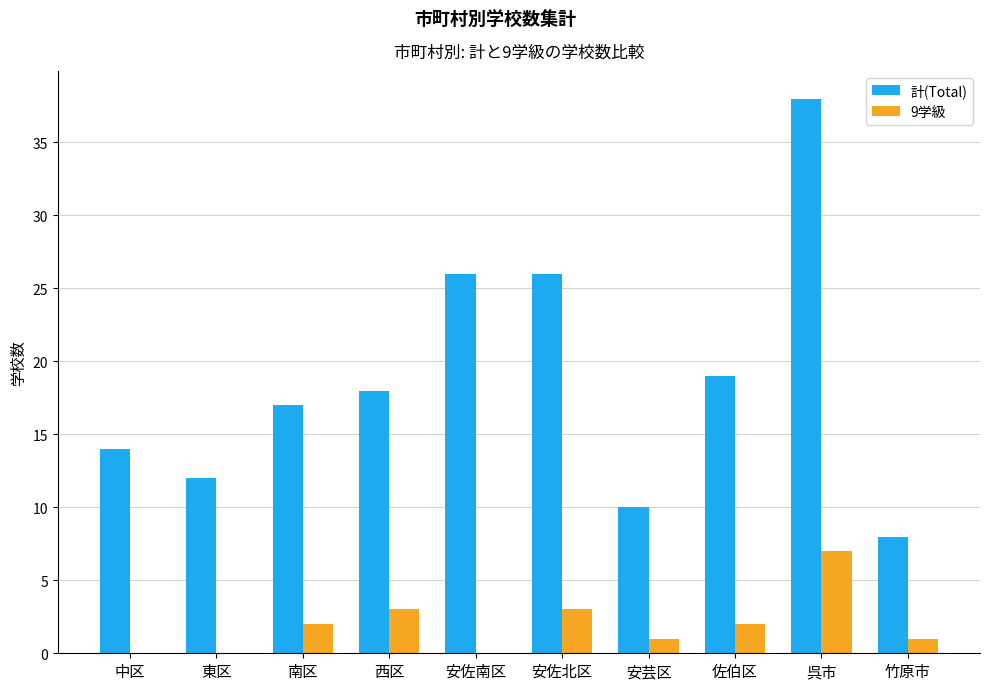

What are all the series names shown in the legend?

計(Total), 9学級